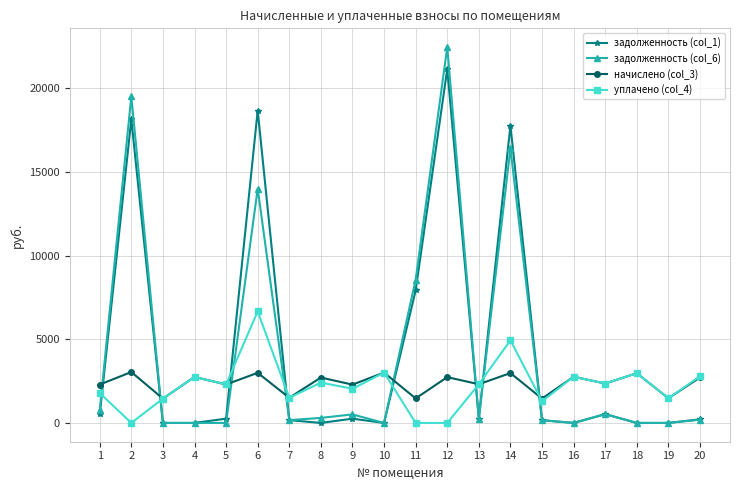

What is the highest value of the начислено (col_3) series?

3043.3